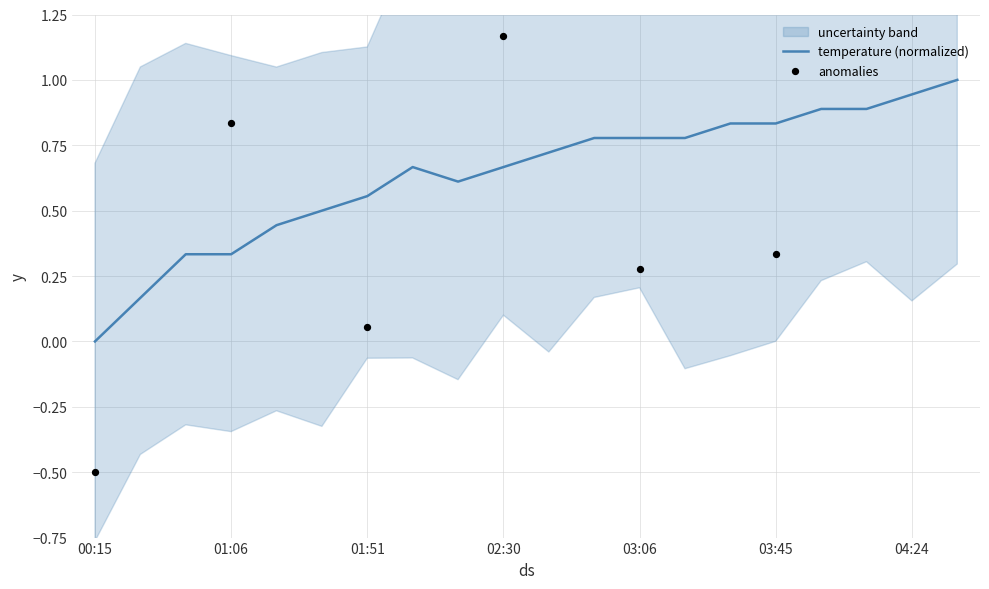

What is the change in value from 01:51 to 02:42?

+0.2